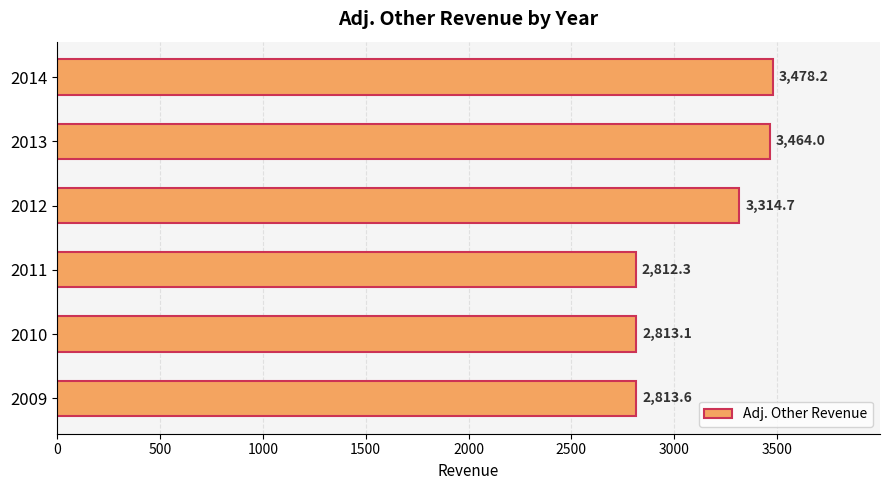

At which label is the value closest to 3145?

2012